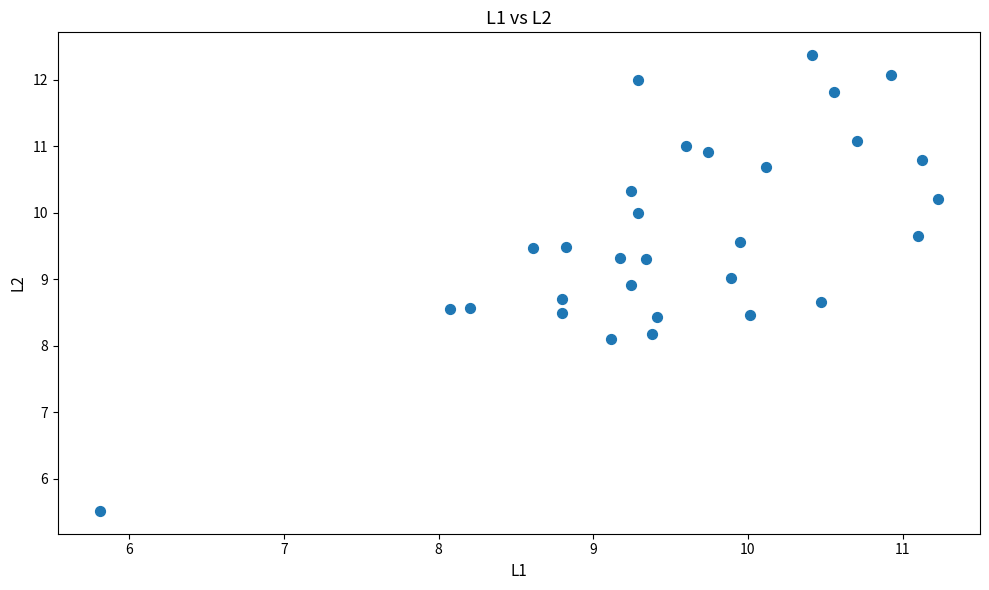

What is the range of Y values (max minus min)?

6.9